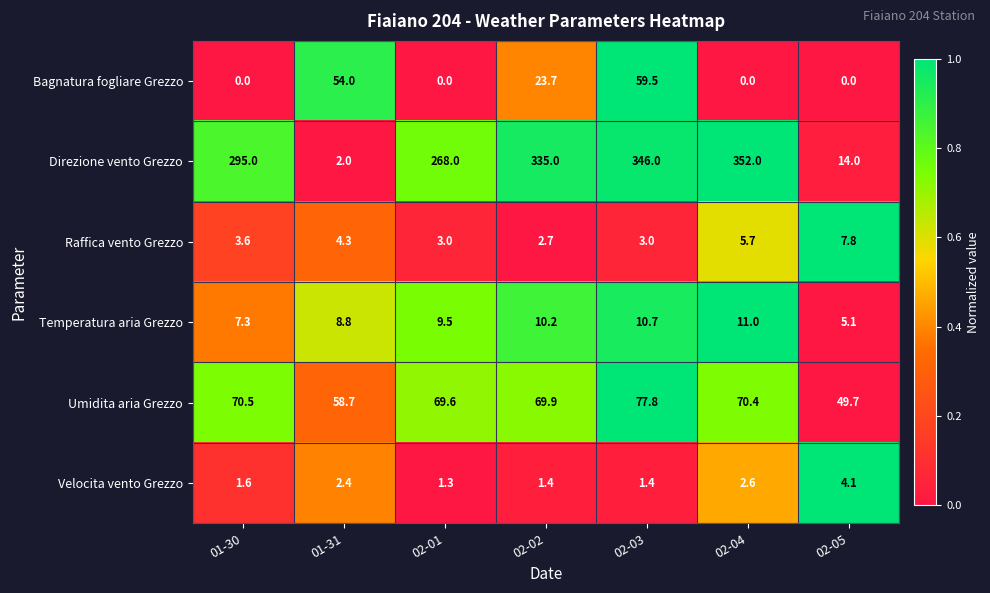

The Temperatura aria Grezzo series shows 1.7 at 01-30. True or false?

False